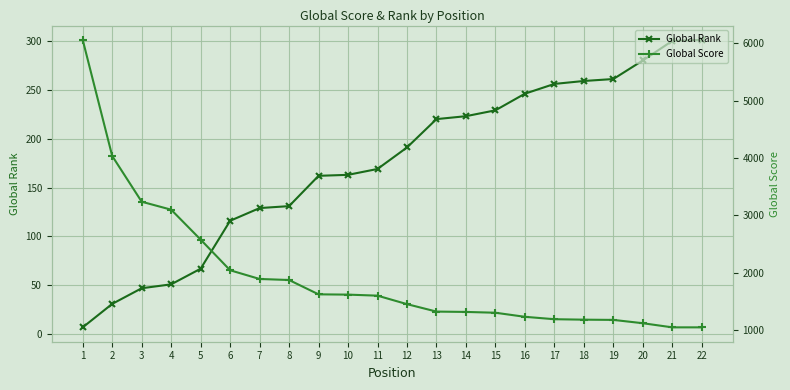

Reading left to right, transcribe all the data shown in this chart.

Global Rank: 7	31	47	51	67	116	129	131	162	163	169	191	220	223	229	246	256	259	261	280	300	301
Global Score: 6062	4037	3239	3100	2578	2043	1891	1873	1623	1618	1600	1452	1322	1316	1302	1231	1189	1181	1177	1119	1047	1047